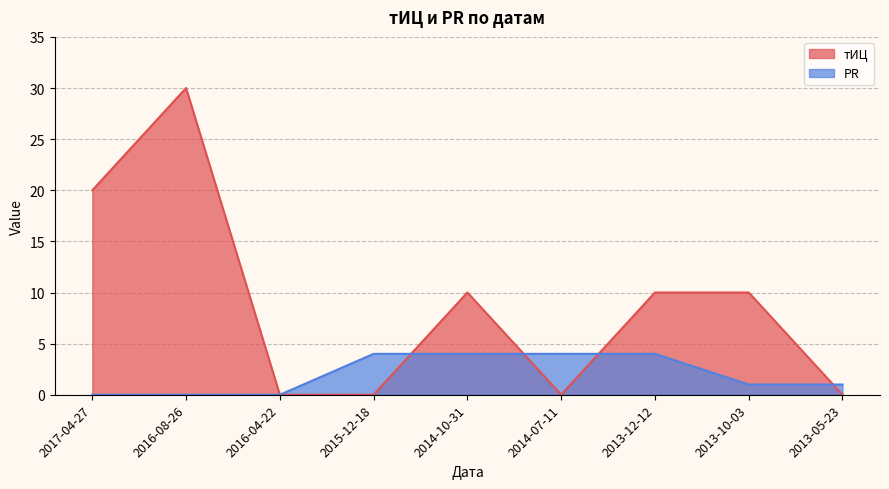

At which label does PR reach its peak?

2015-12-18